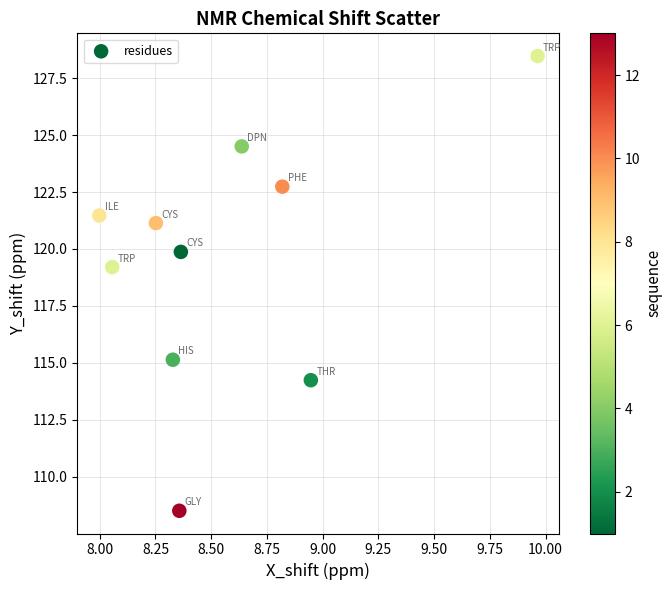

What is the range of X values (max minus min)?

2.0